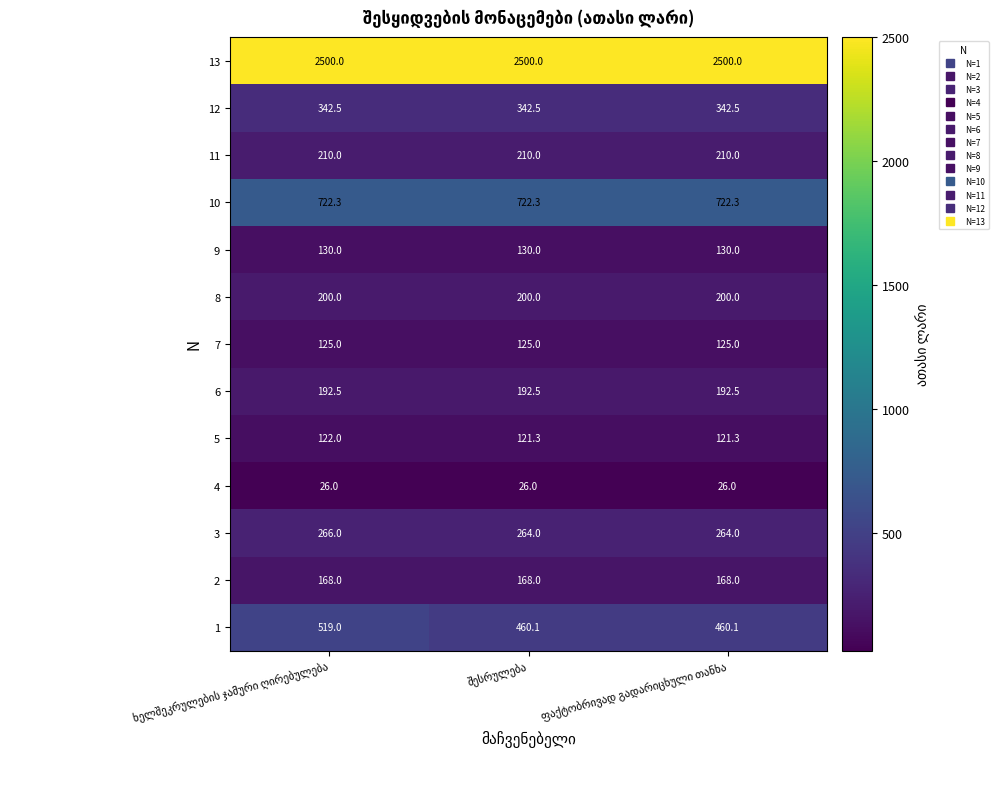

At how many categories does at least one series exceed 453?

3